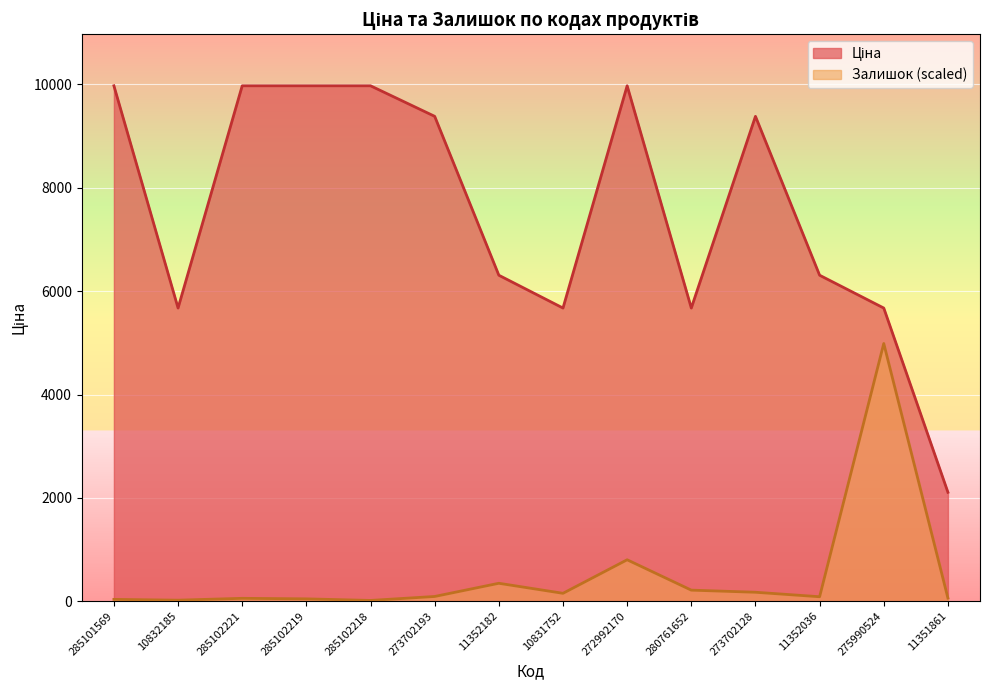

Count the number of data series in this chart.

2